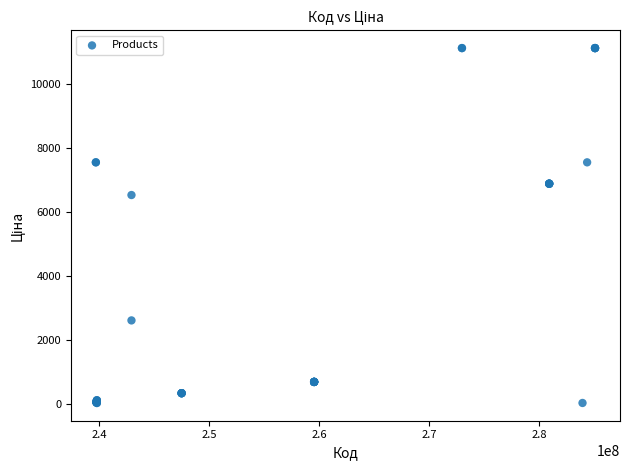

What Y value in the scatter plot is closest to 5572?

6525.0